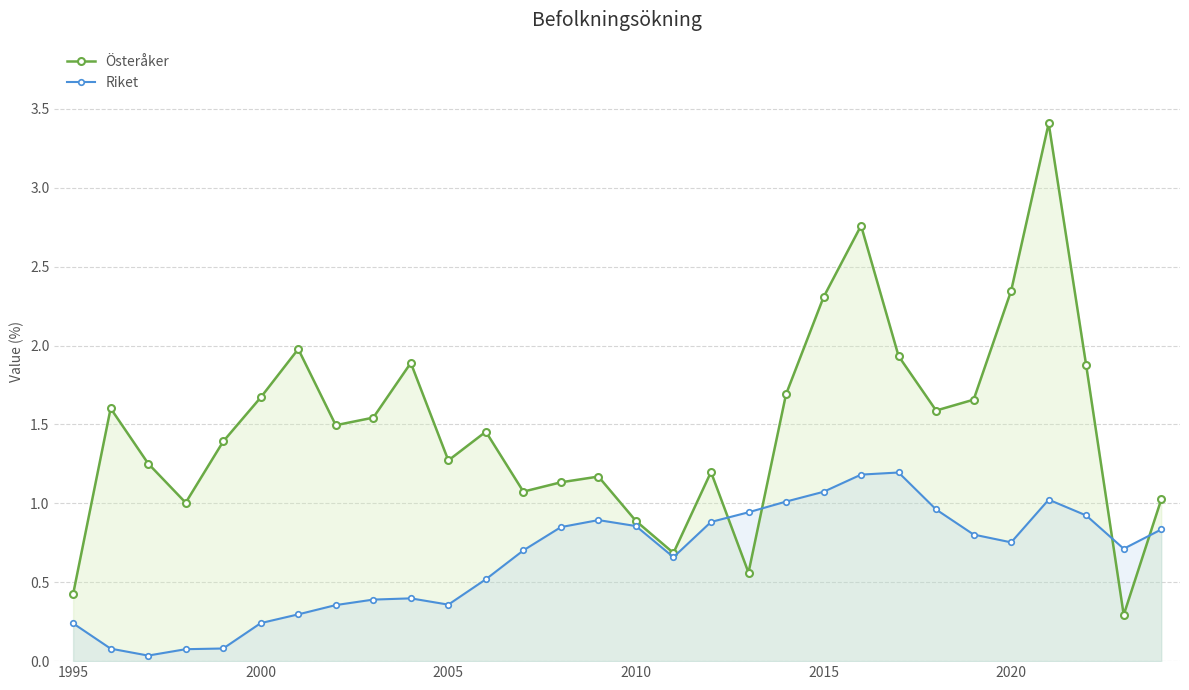

How many lines are shown in the chart?

2